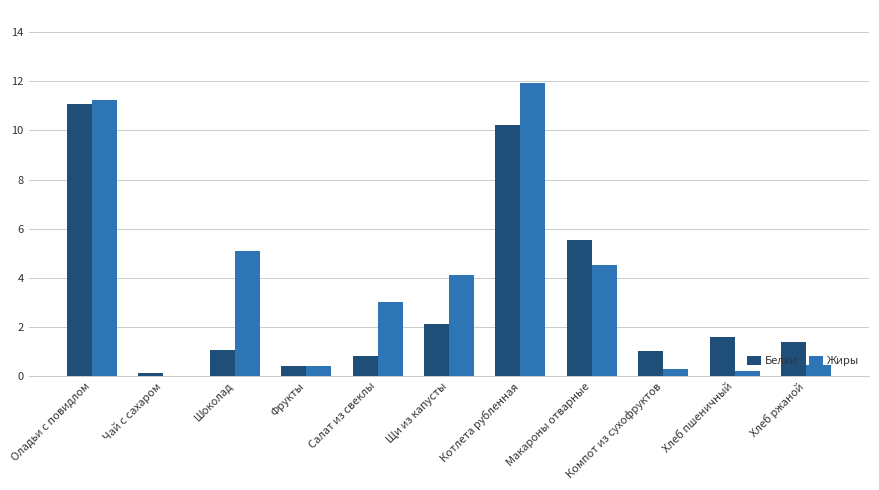

Which series has the largest range (max minus min)?

Жиры